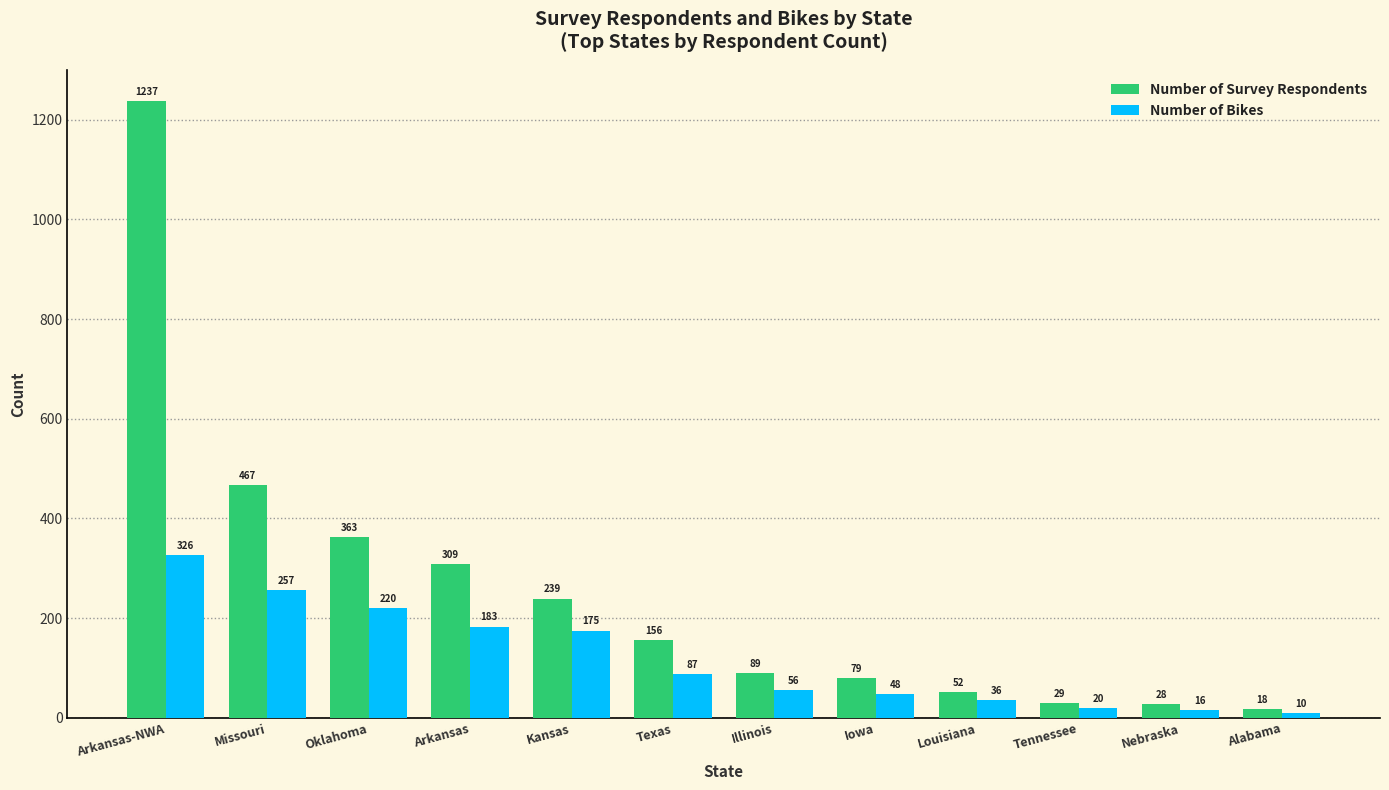

True or false: Number of Survey Respondents has a value of 156 at Texas.

True